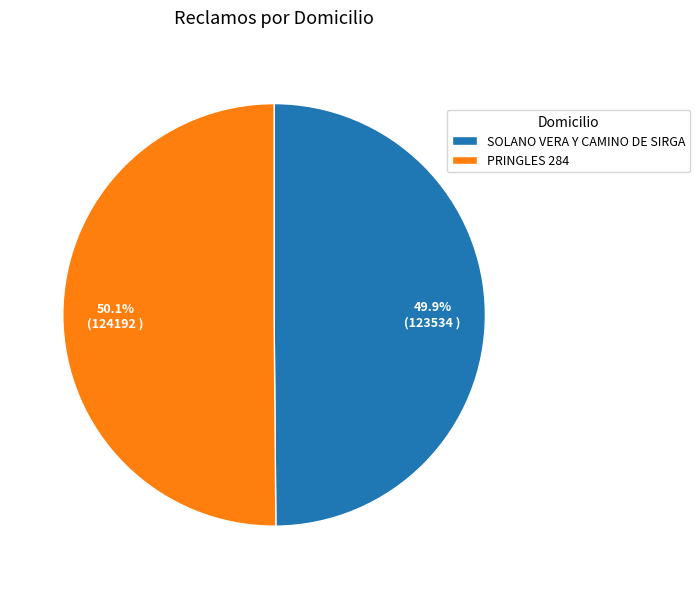

Does any single category account for the majority?

Yes